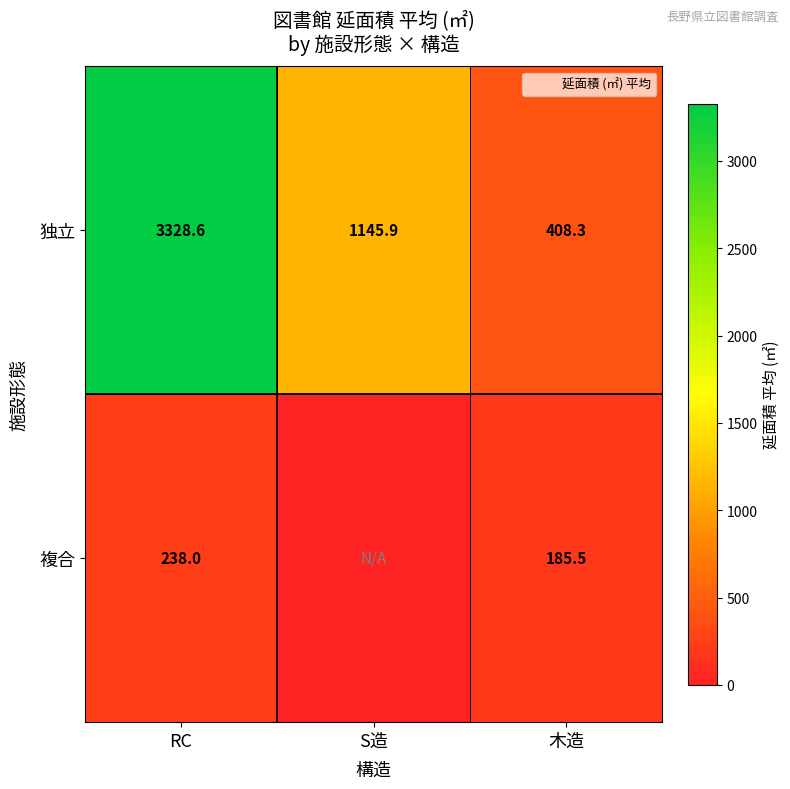

The value of 独立 at 木造 is 170.8. True or false?

False